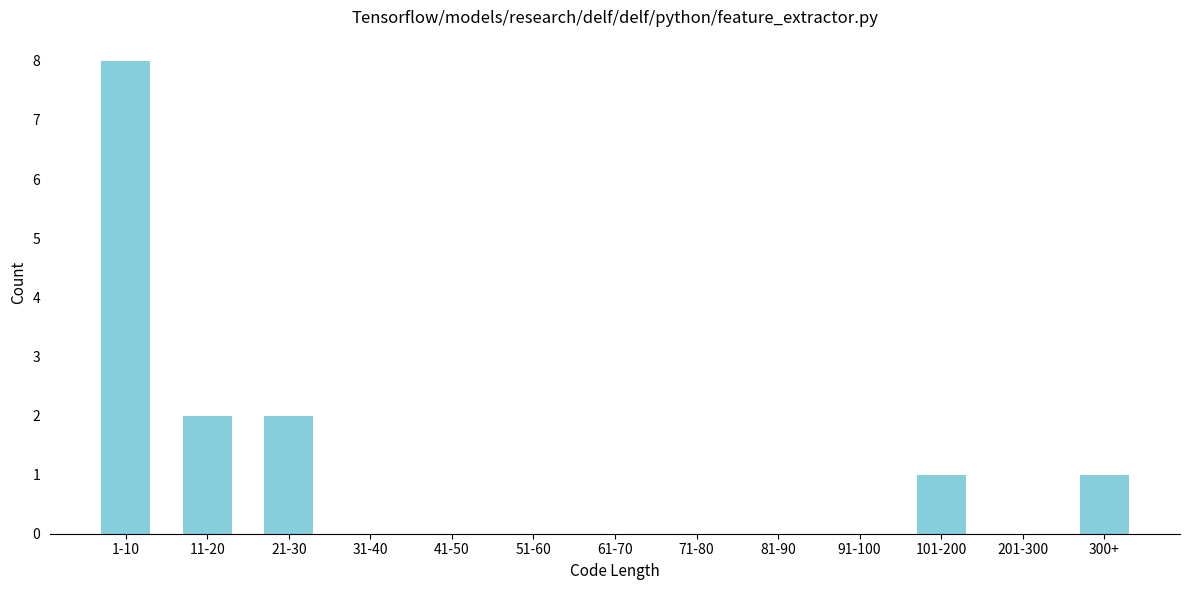

Reading right to left, list all the values displayed in this chart.

300+=1	201-300=0	101-200=1	91-100=0	81-90=0	71-80=0	61-70=0	51-60=0	41-50=0	31-40=0	21-30=2	11-20=2	1-10=8